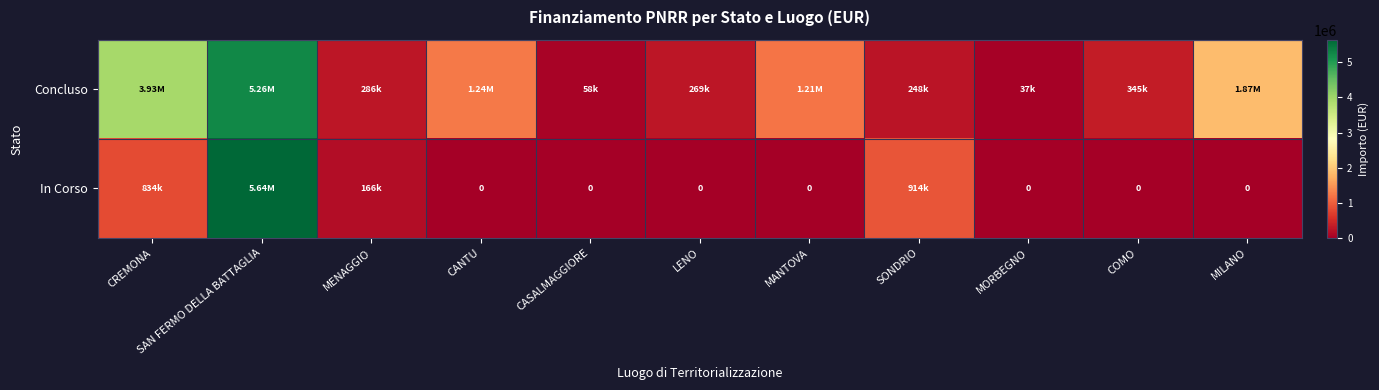

What is the spread (max minus min) of values at MILANO?

1866366.7